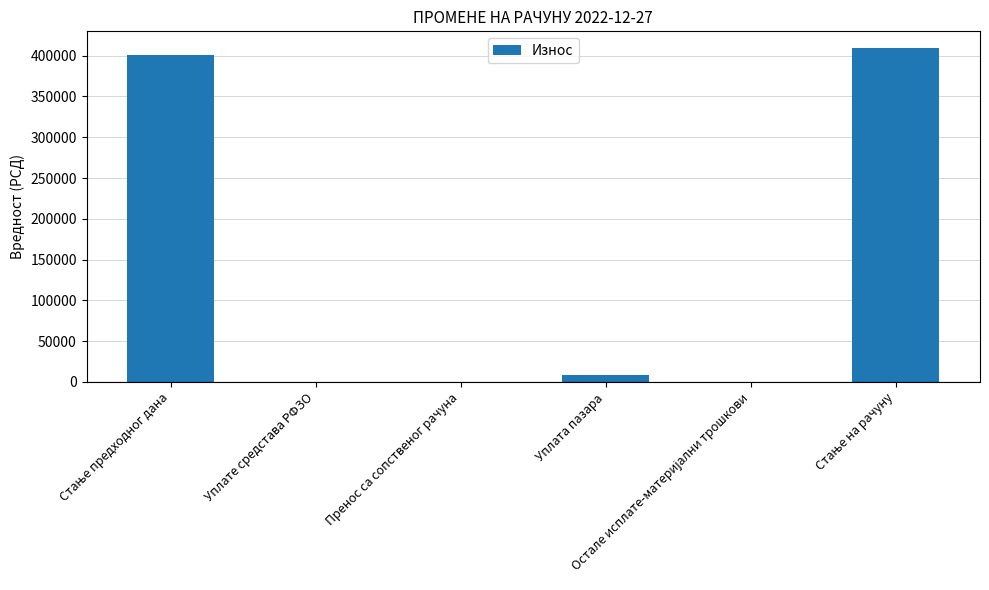

What is the sum of all values?

818722.1